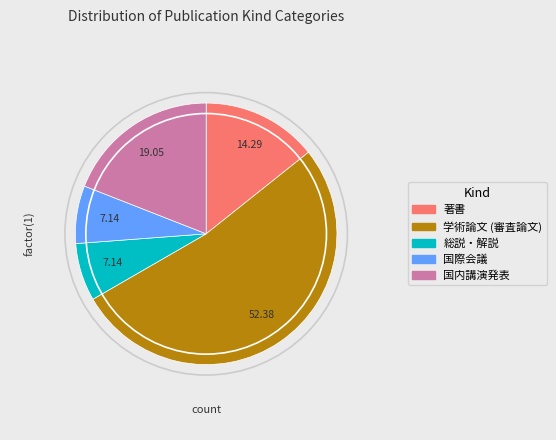

How many segments does this pie chart have?

5